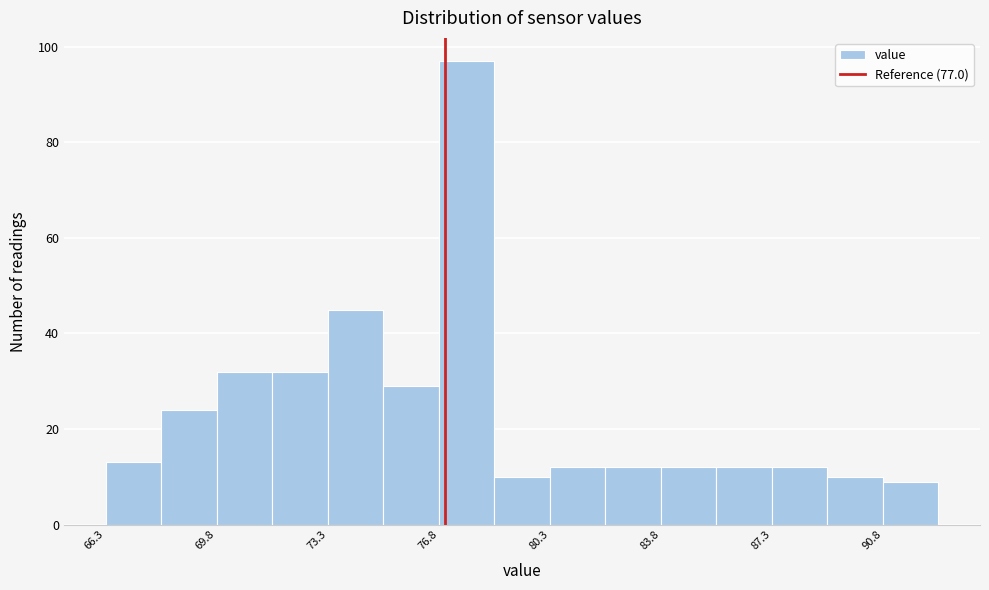

Read against the x-axis, roughly where is the centre of the tallest bar?

77.5